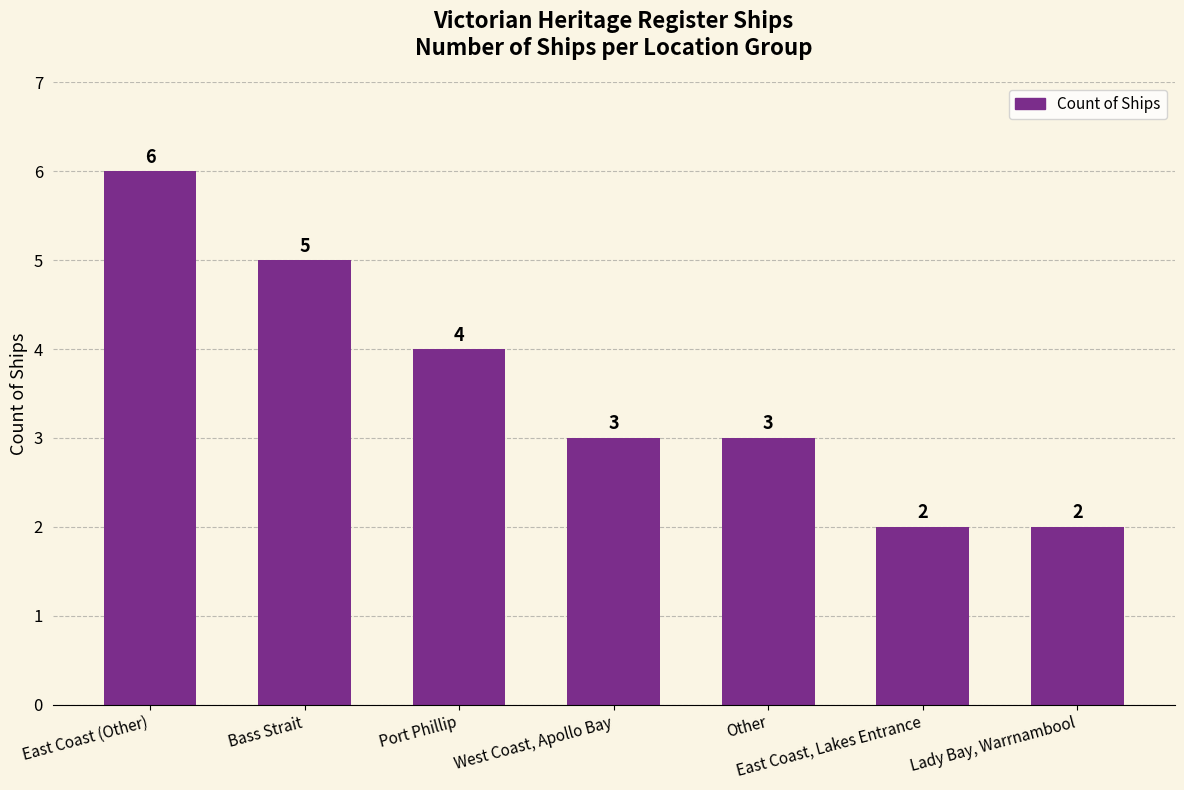

What is the value of the 7th bar from the left?

2